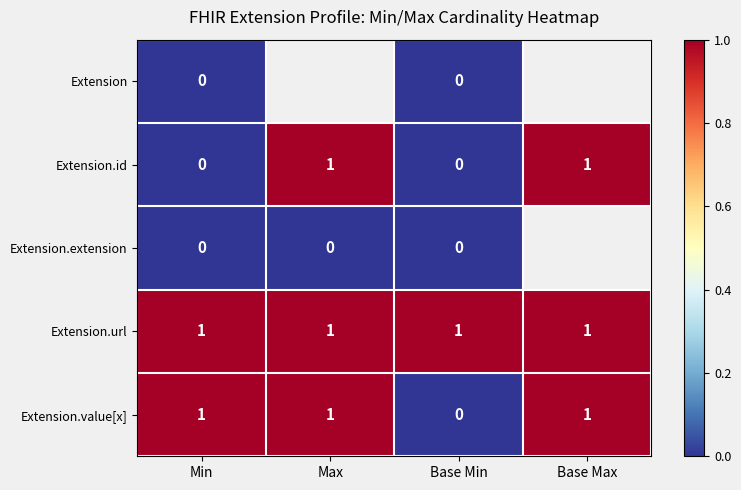

Which label corresponds to the largest value in the chart?

Max